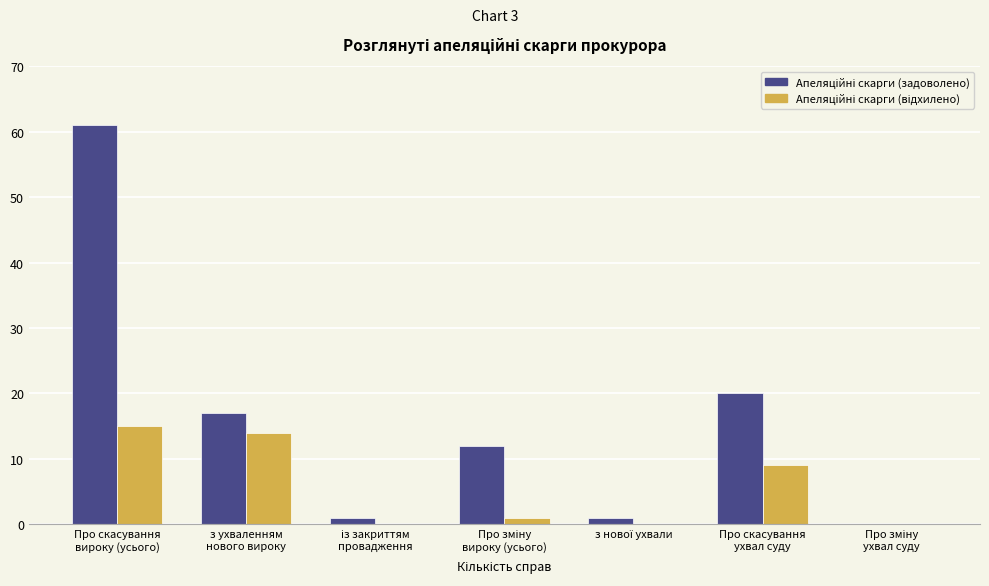

What is the greatest value displayed?

61